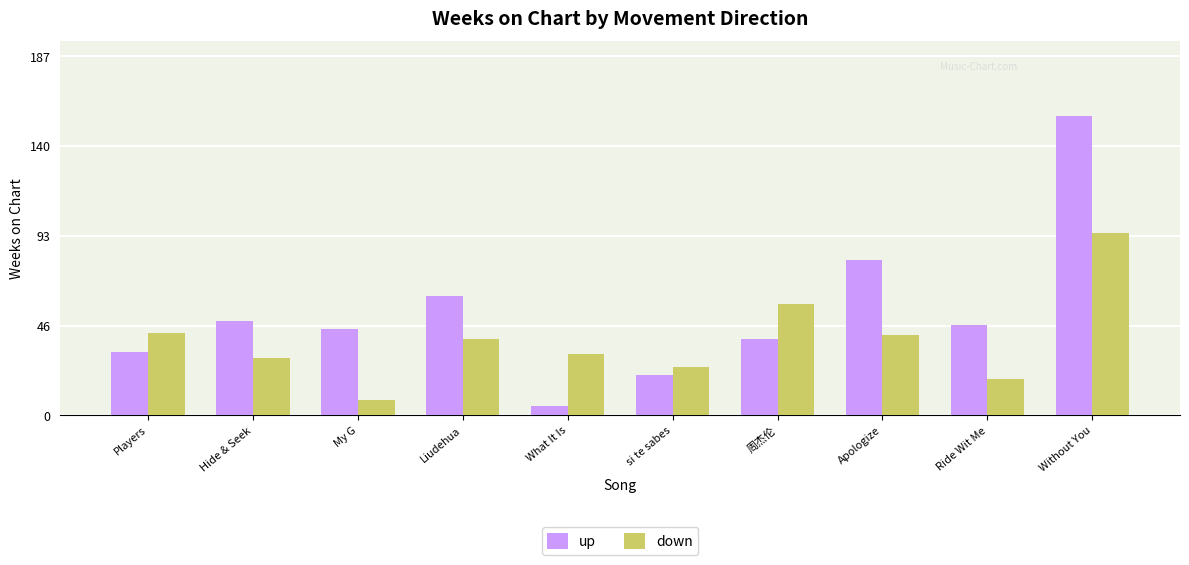

How many bars are there in each group?

2